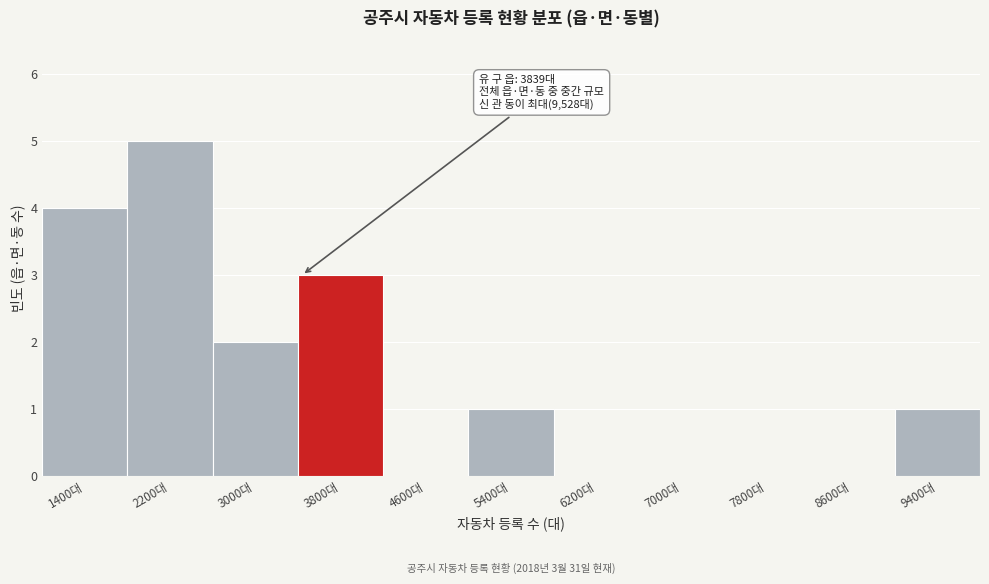

Reading left to right, what are all the values shown in this chart?

1400대=4	2200대=5	3000대=2	3800대=3	4600대=0	5400대=1	6200대=0	7000대=0	7800대=0	8600대=0	9400대=1